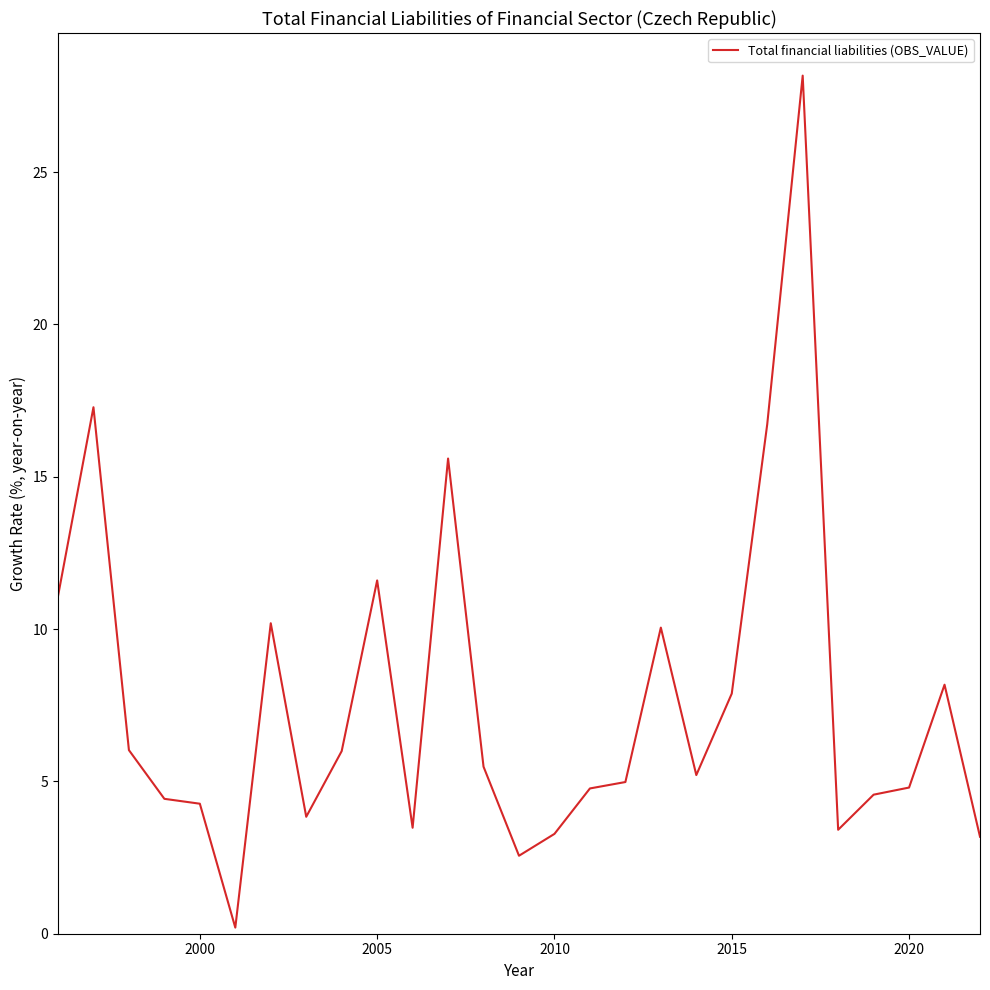

What is the greatest value displayed?

28.2